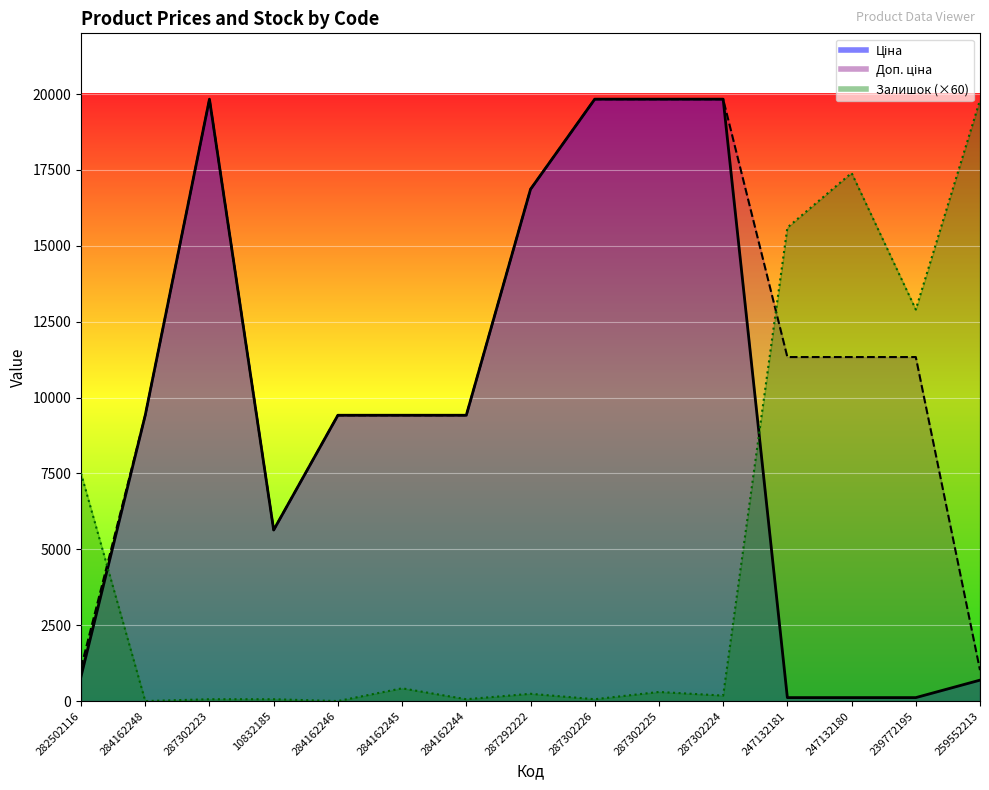

How many distinct data groups are displayed?

3